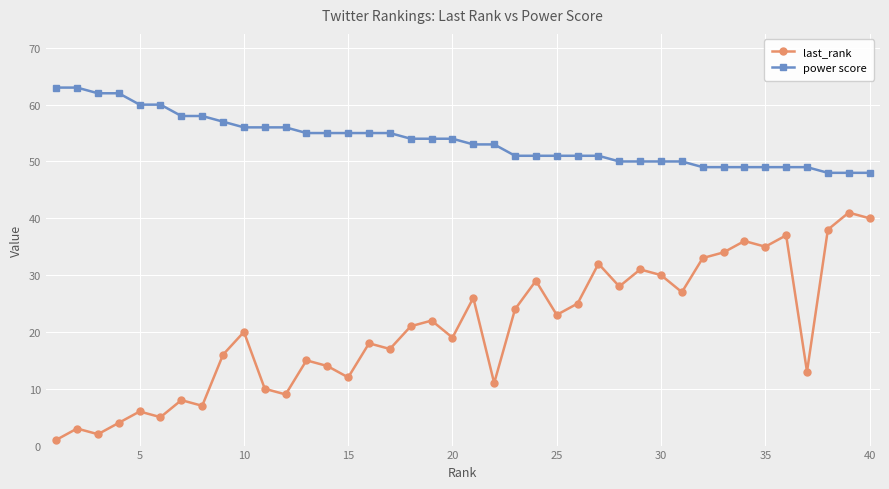

True or false: last_rank and power score intersect in this chart.

False